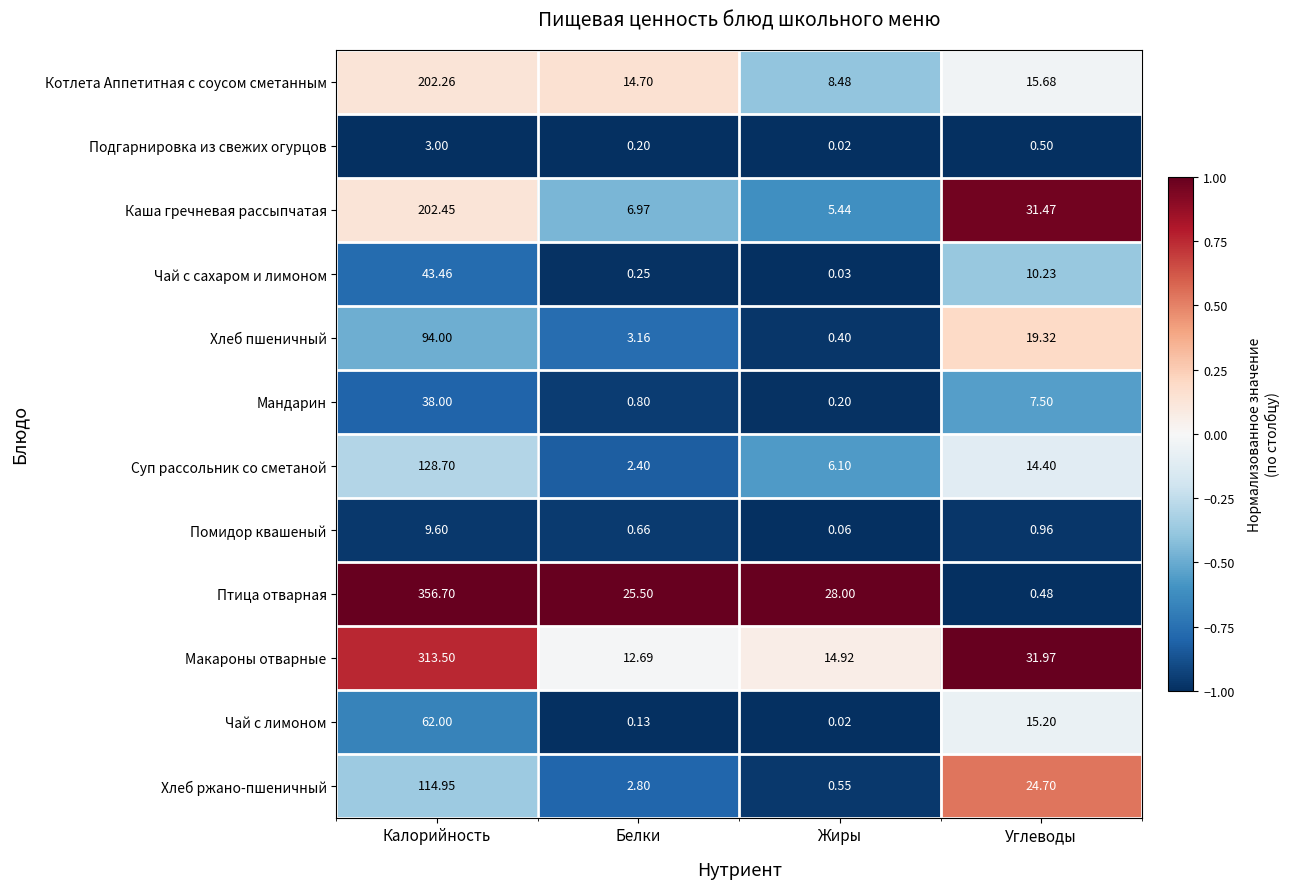

Which series changed the most between Белки and Жиры?

Котлета Аппетитная с соусом сметанным